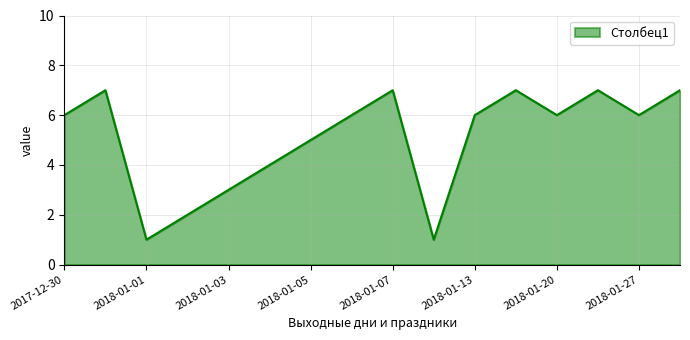

True or false: the data has more than 2 interior local peaks.

True